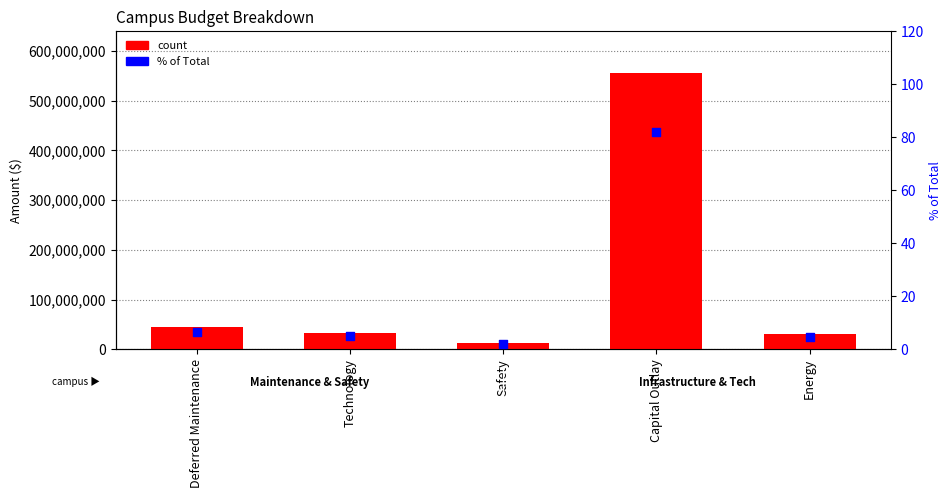

Which series contains the highest Y value?

count